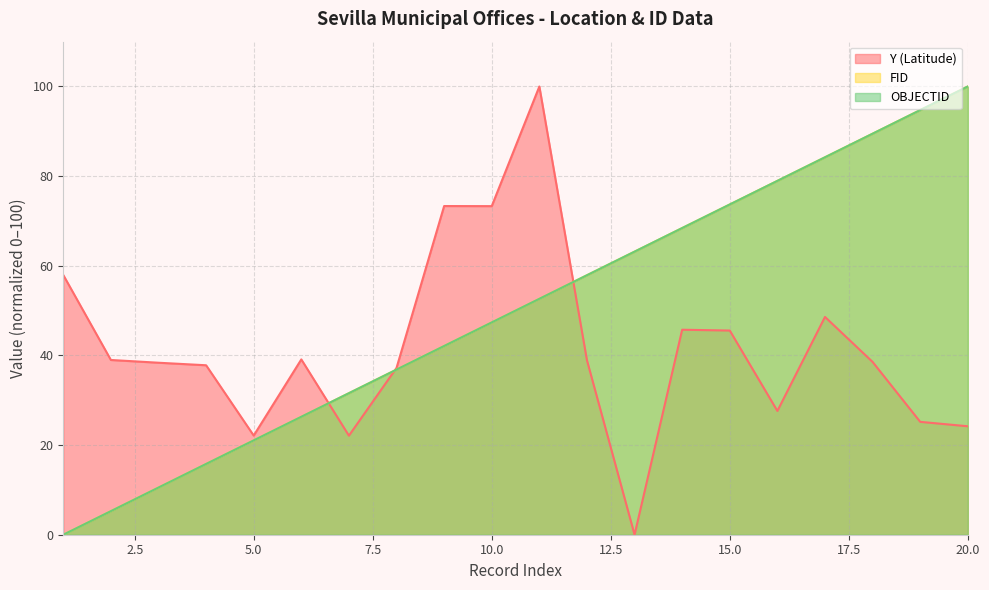

How many values in FID are above zero?

19